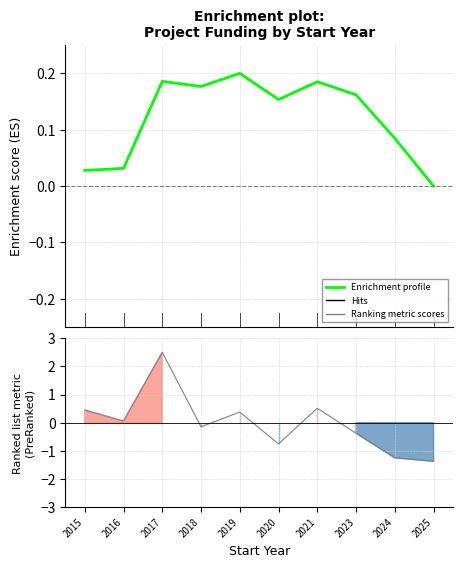

Read the Enrichment profile value at 2021.

0.2